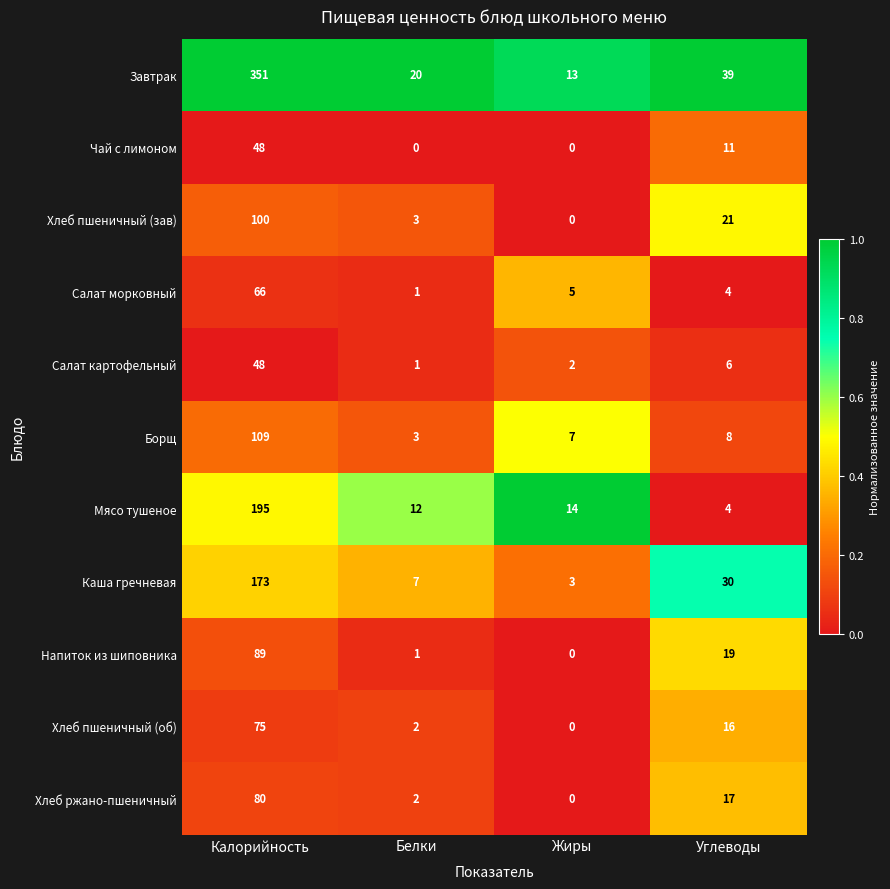

How many categories are shown in the chart?

4